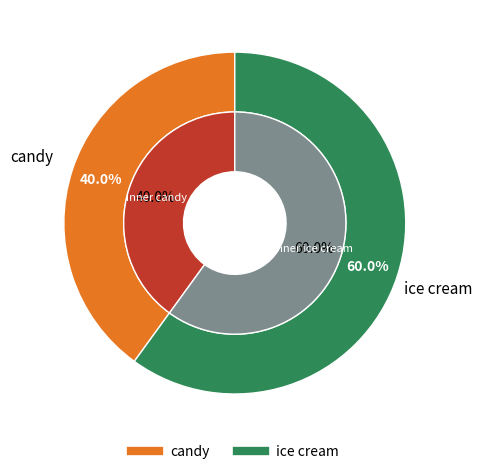

Which slice is the largest?

ice cream